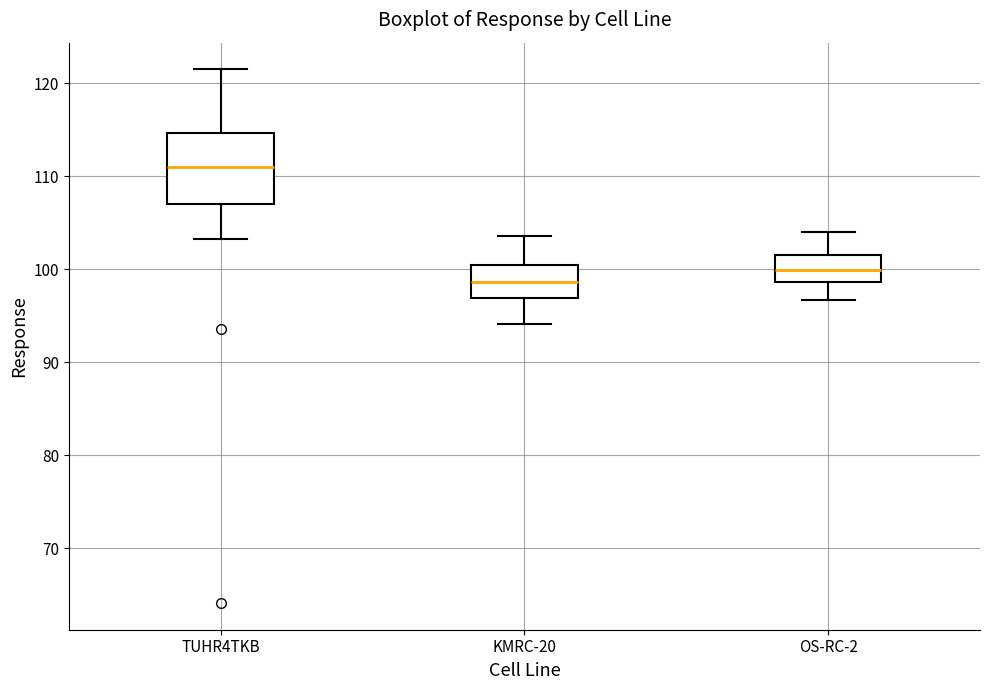

Which box's median line is the lowest?

KMRC-20